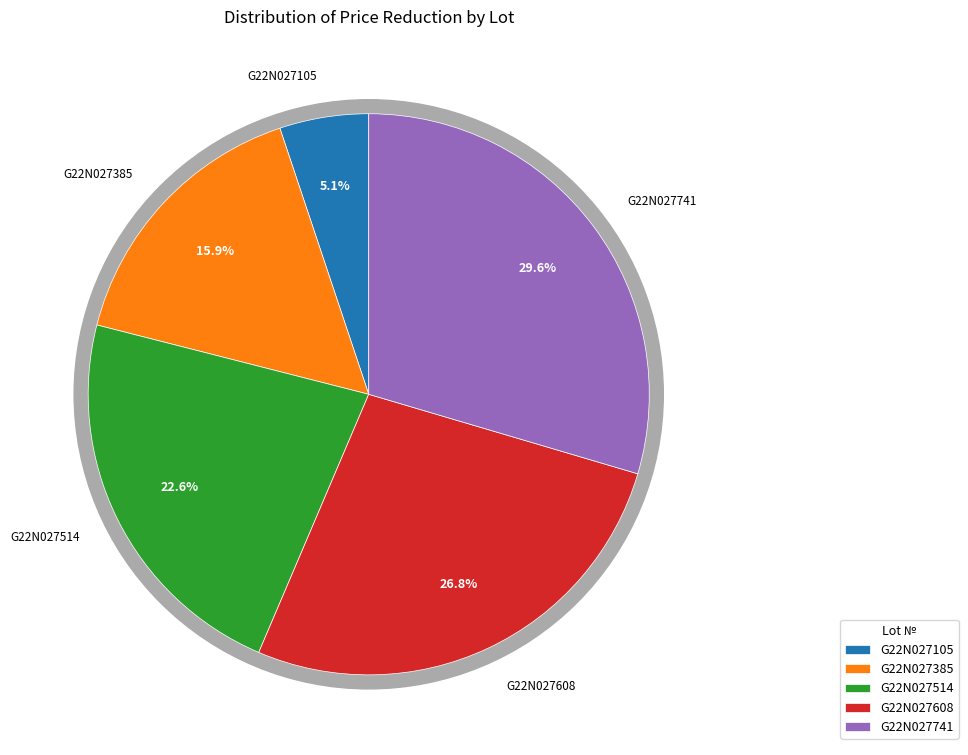

The G22N027385-6 slice represents 14% of the pie. True or false?

False